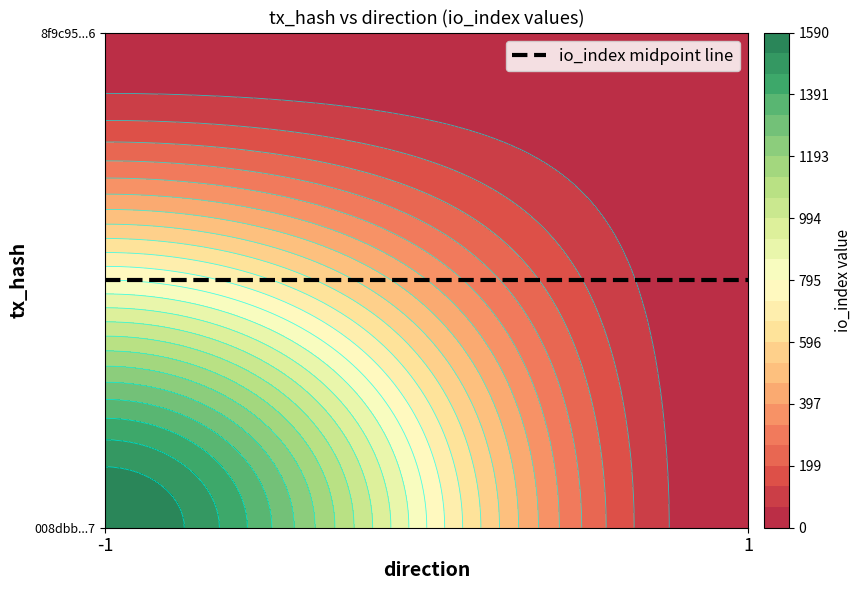

Reading left to right, list all the values displayed in this chart.

008dbb7889745eec0f984bd181f79ff1282d447: -1	1590
8f9c951f85b9c150c540325b6159328c3de2a06: 1	3